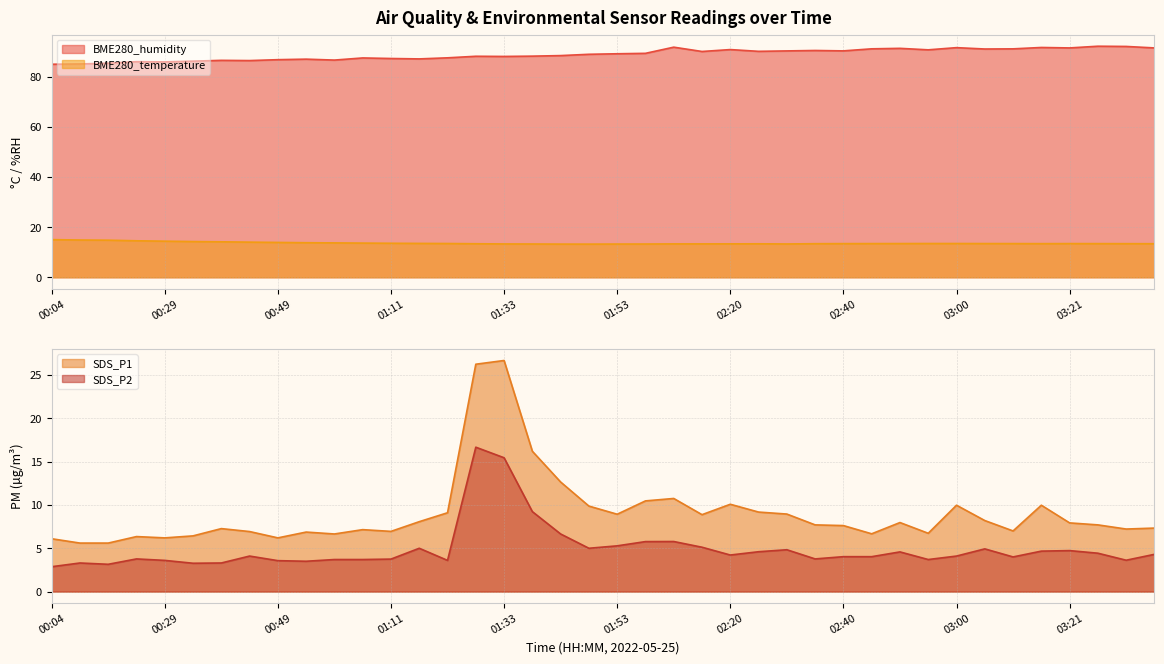

At how many categories does at least one series exceed 70?

40